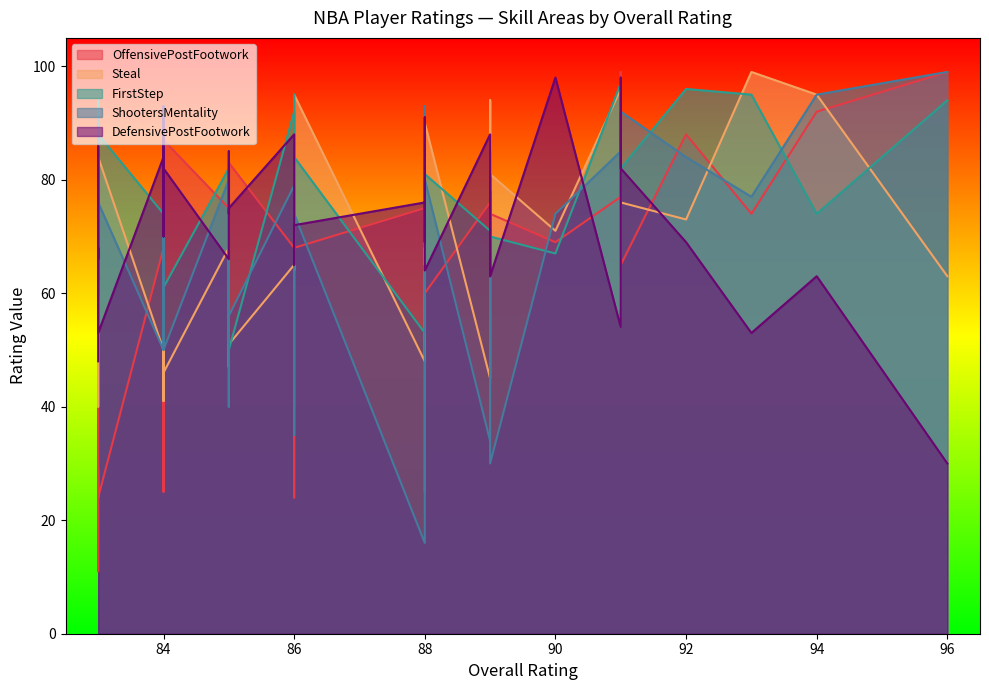

True or false: ShootersMentality and DefensivePostFootwork intersect in this chart.

True